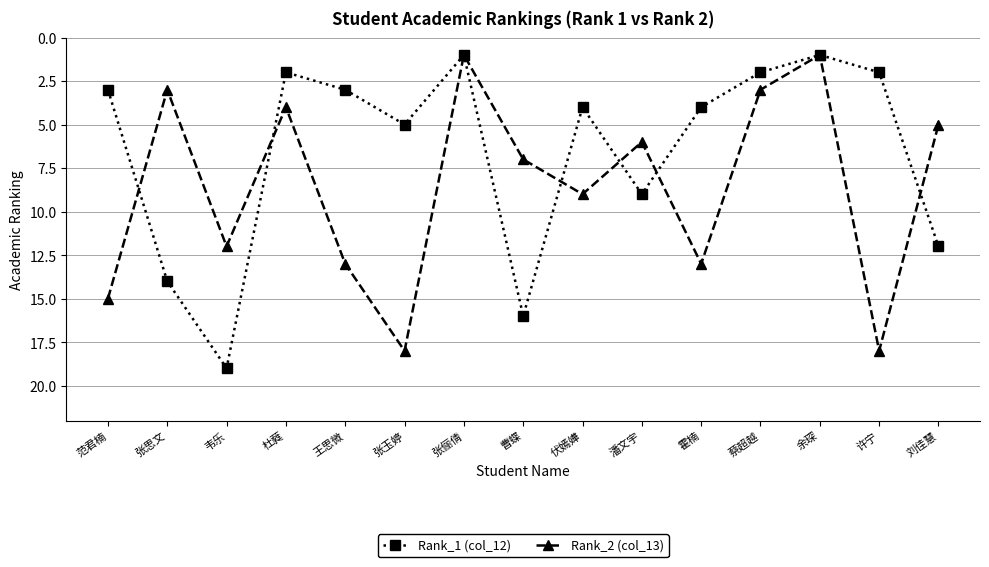

What position from the right is 范君楠?

15